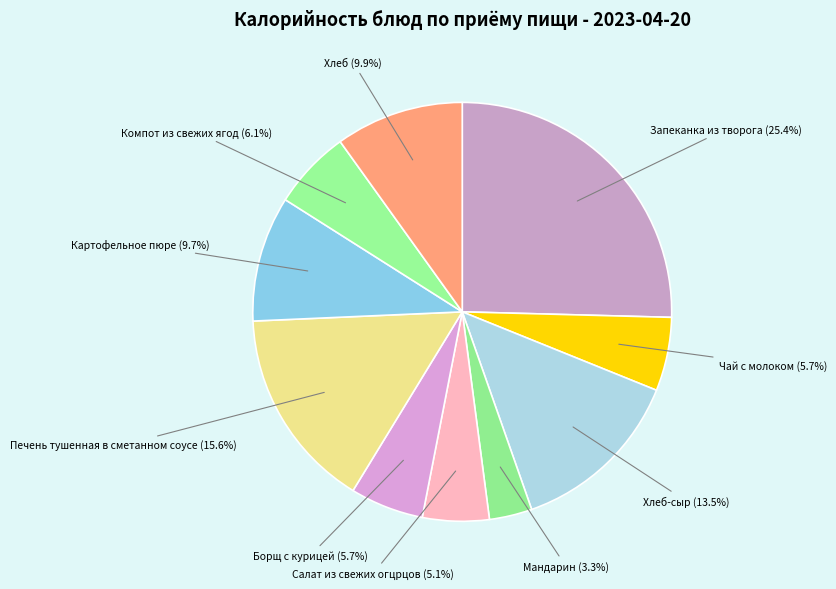

What is the largest slice in the pie chart?

Запеканка из творога